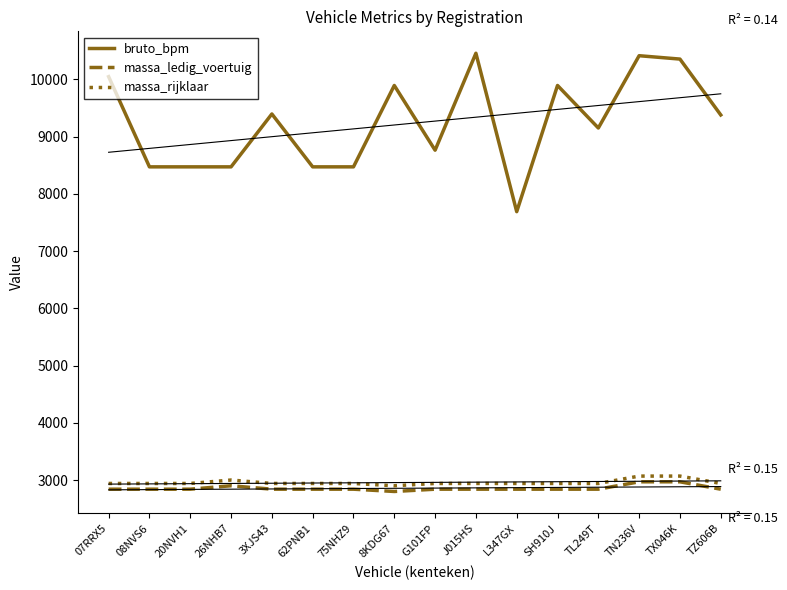

At L347GX, list the series in order from smallest to largest.

massa_ledig_voertuig, massa_rijklaar, bruto_bpm